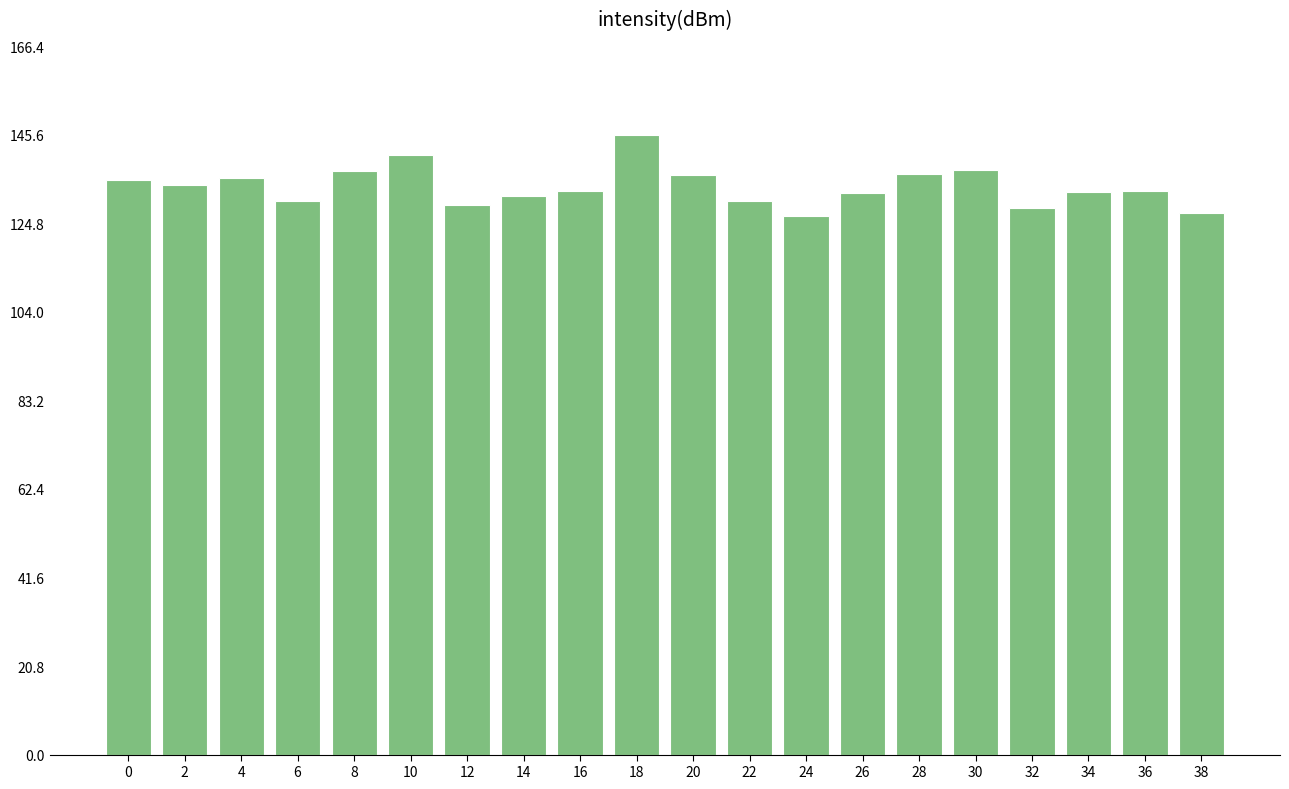

Does the chart contain any negative values?

No